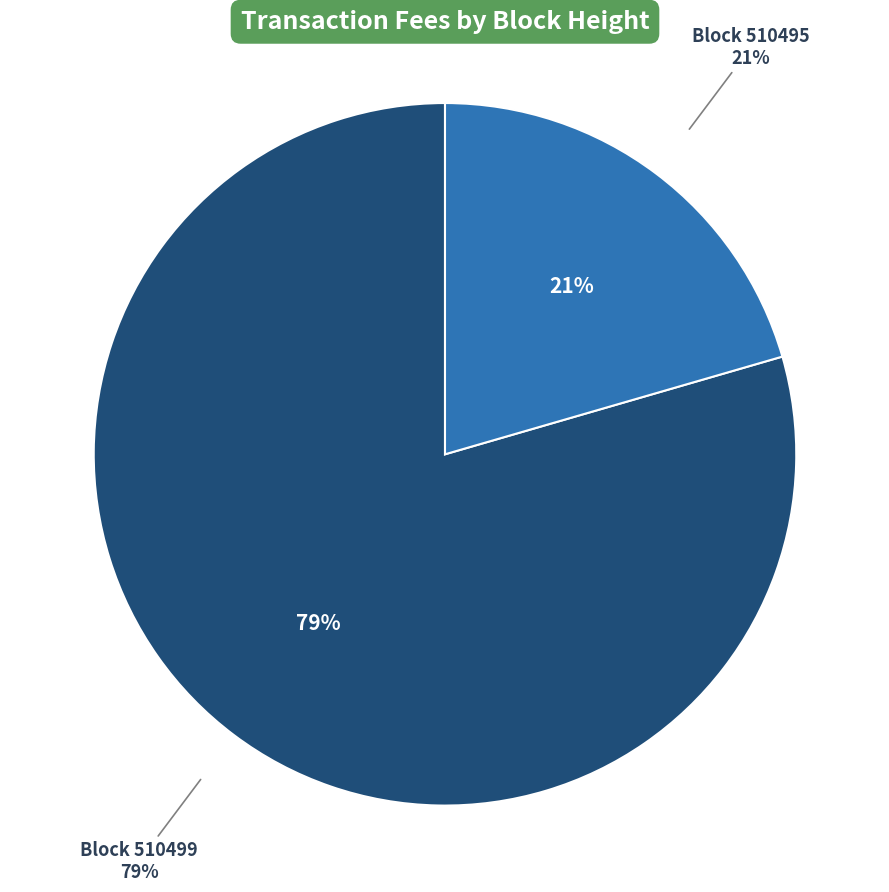

Is the sum of 510495 and 510499 greater than half?

Yes